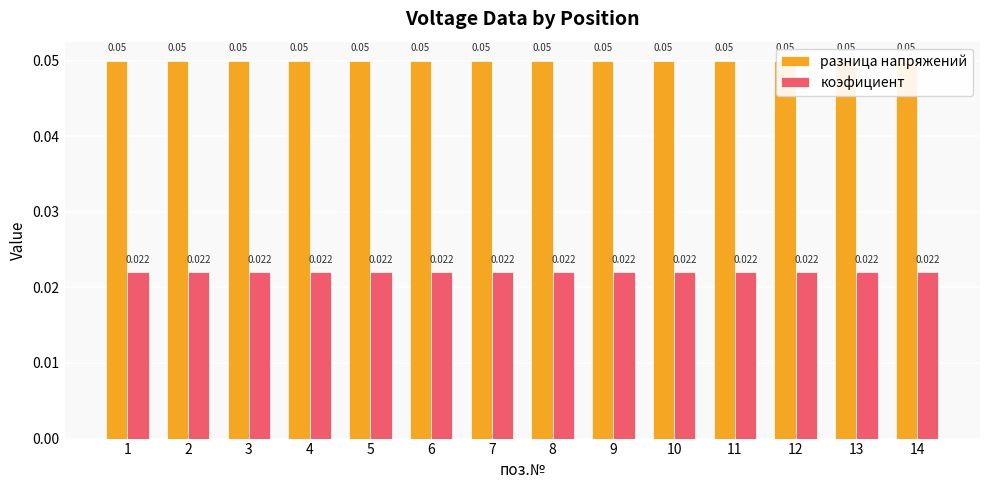

Between 8 and 6, which is larger?

8